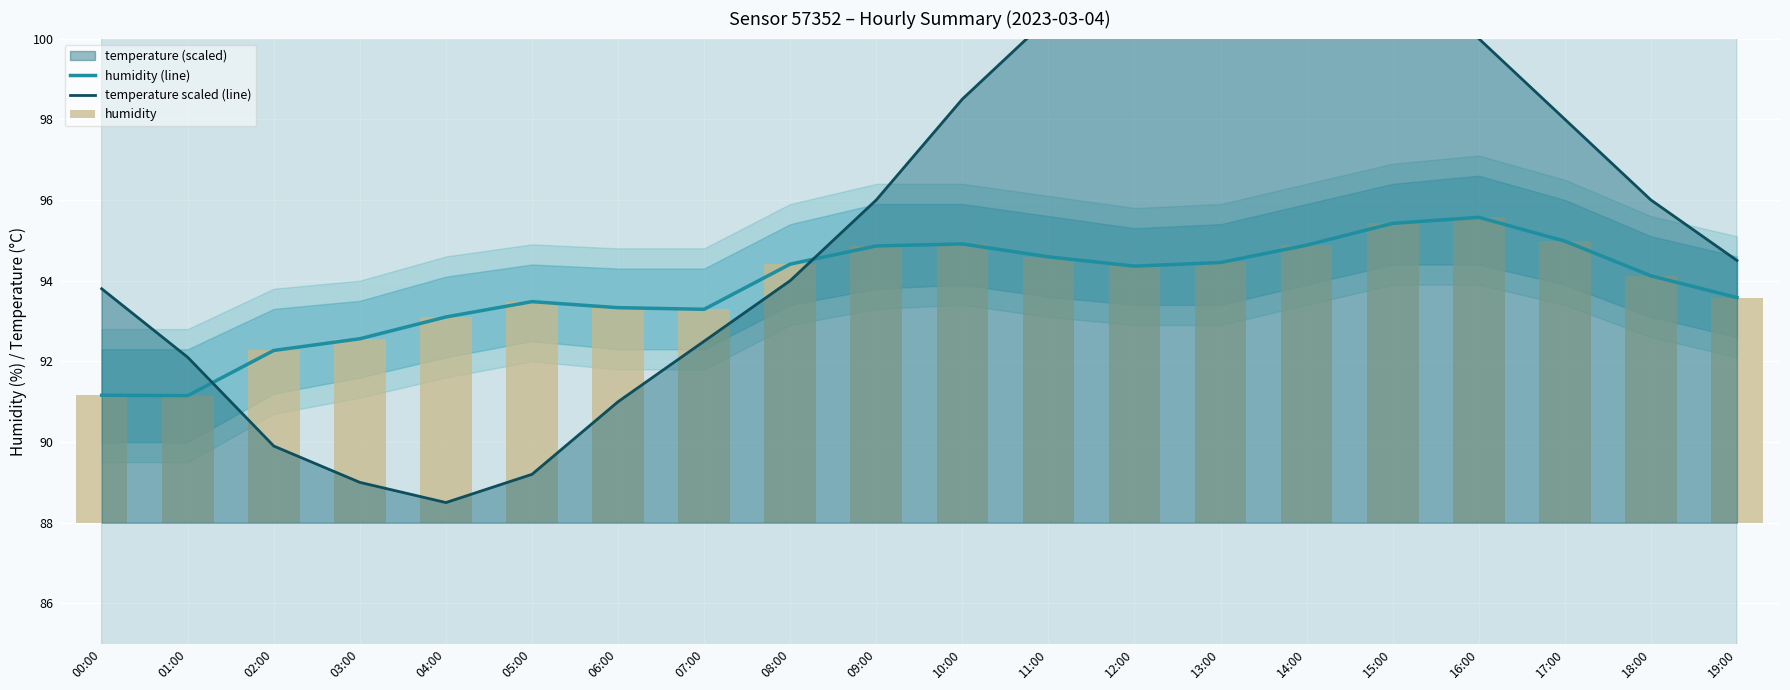

Which category has the highest value in the humidity series?

16:00